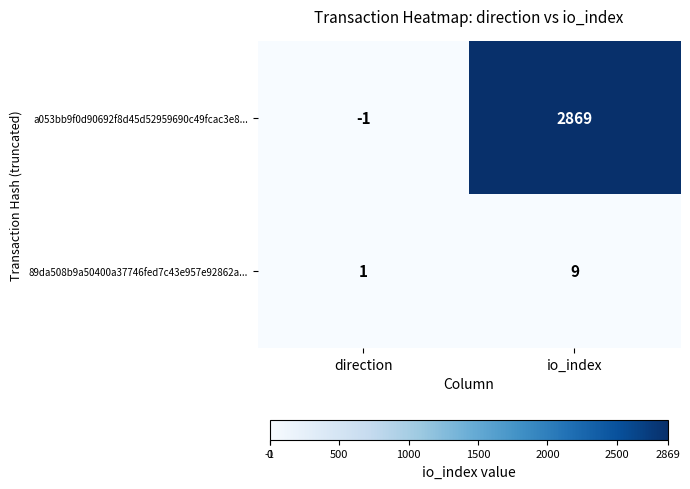

Where is a053bb9f0d90692f8d45d52959690c49fcac3e8... nearest to the value 1434?

direction